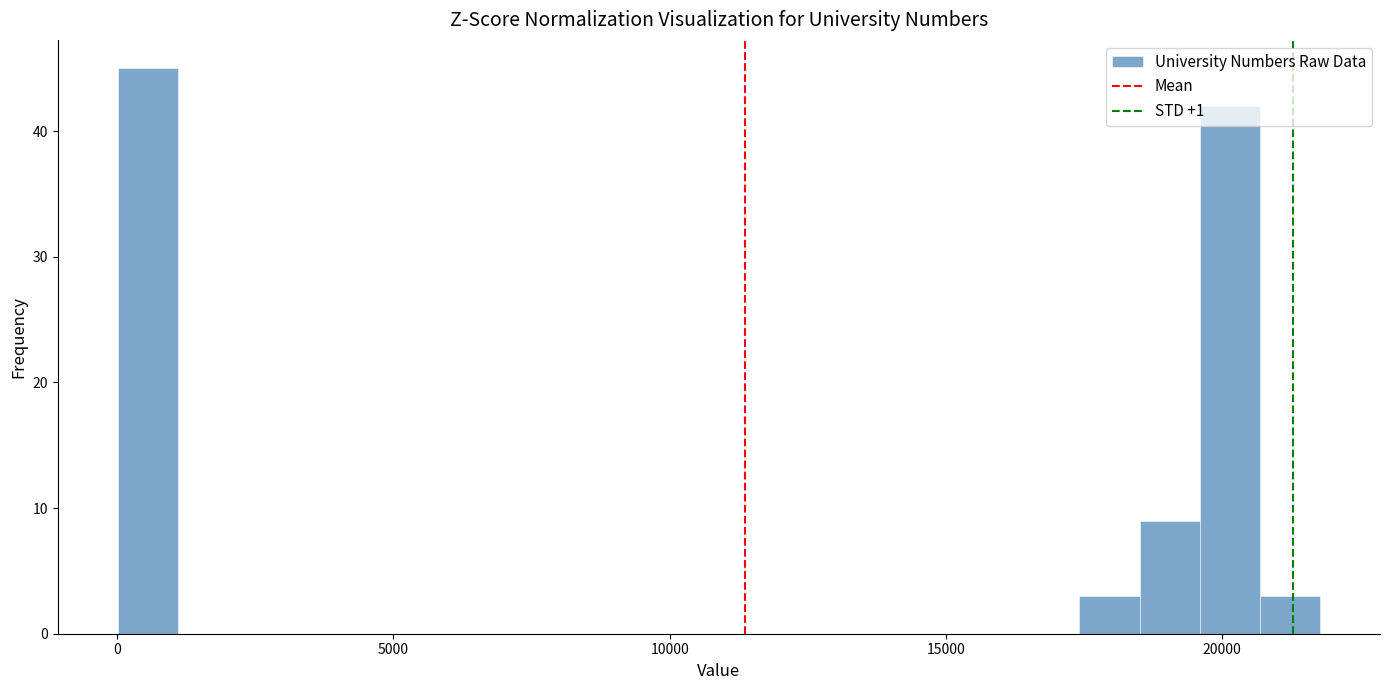

Around what value on the x-axis is the tallest bar? Give the approximate position of its centre, as read against the axis.

500